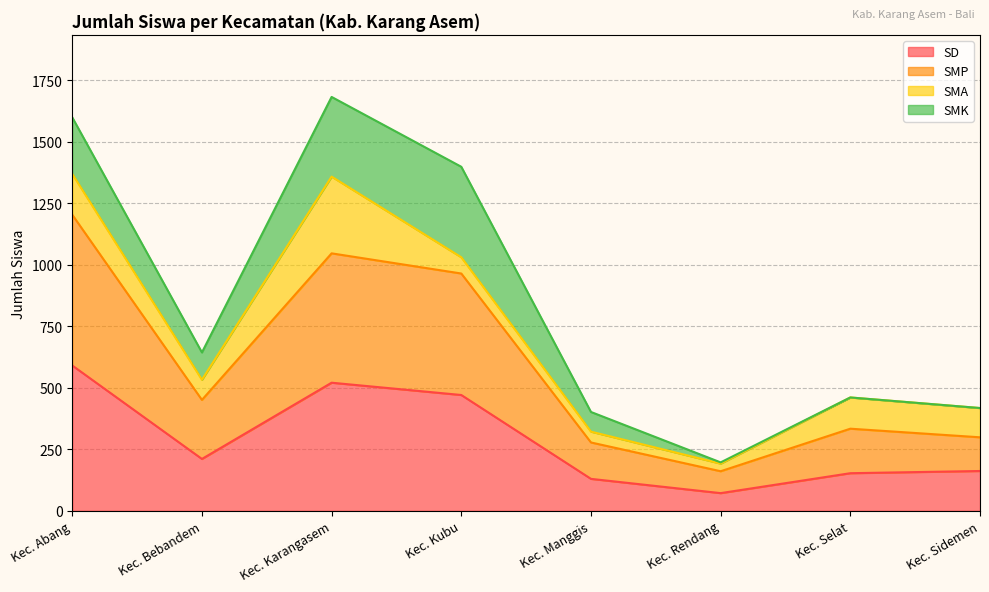

How many lines are shown in the chart?

4